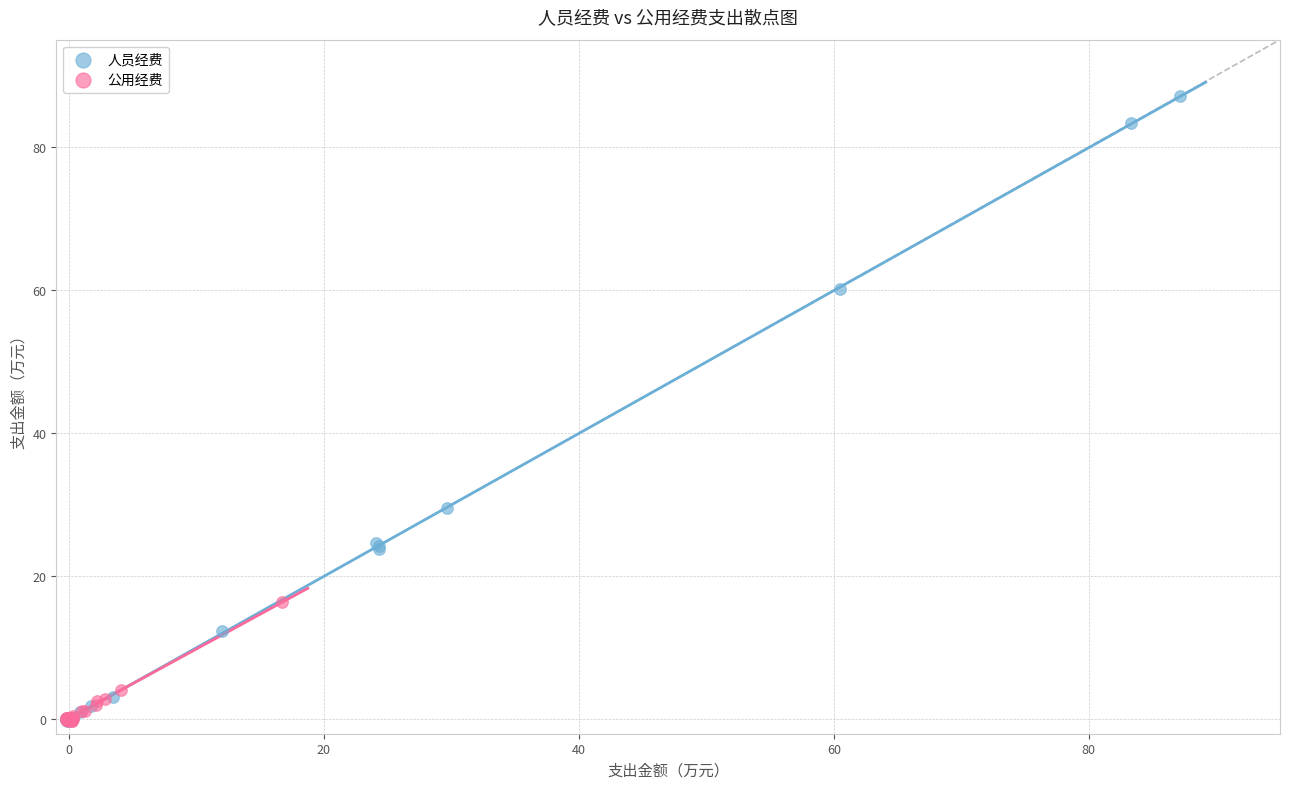

Which series contains the highest Y value?

人员经费